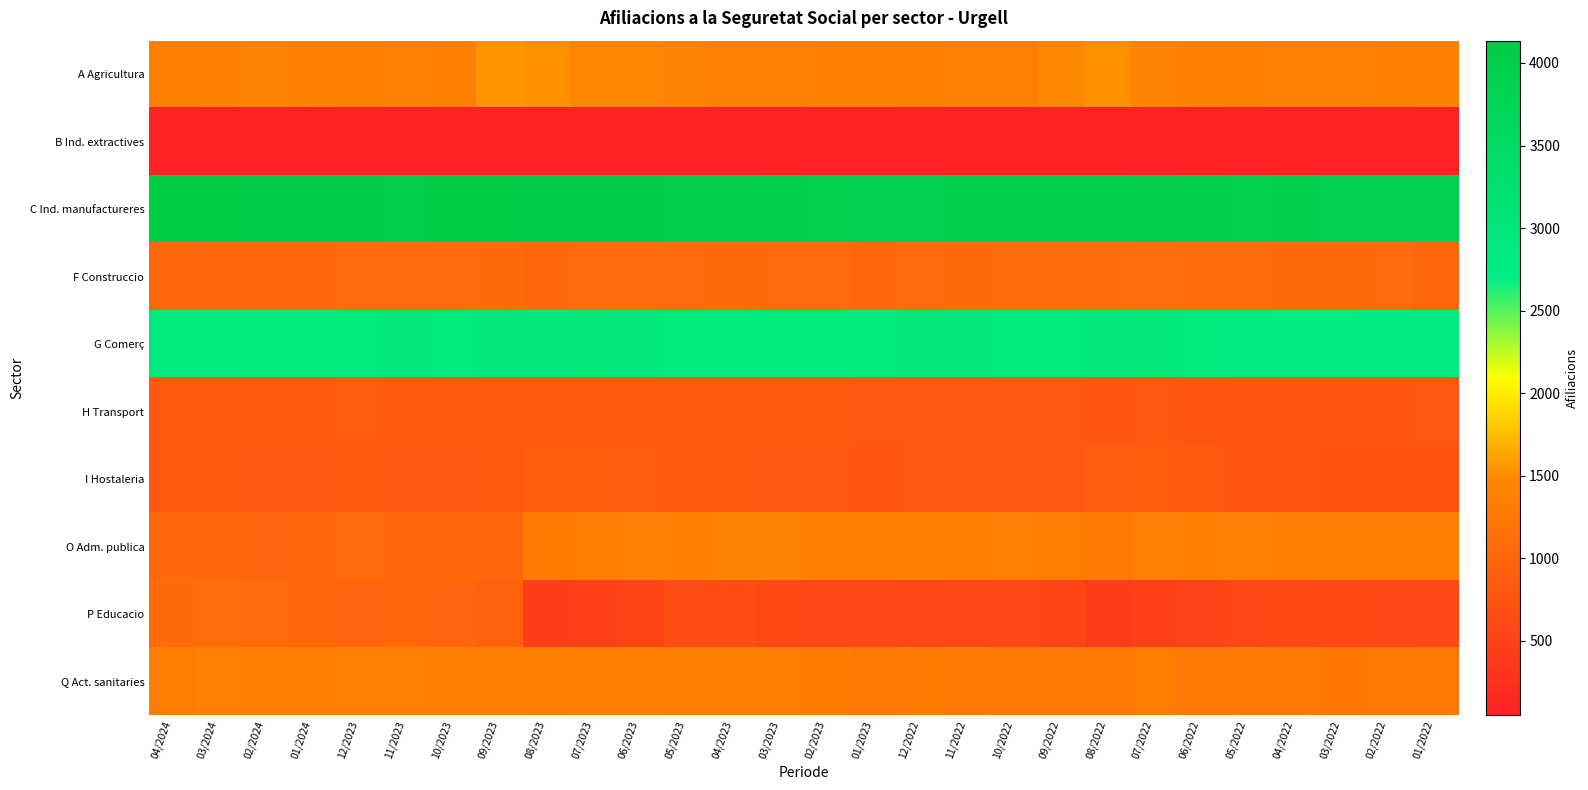

At which category does the chart reach its peak across all series?

04/2024